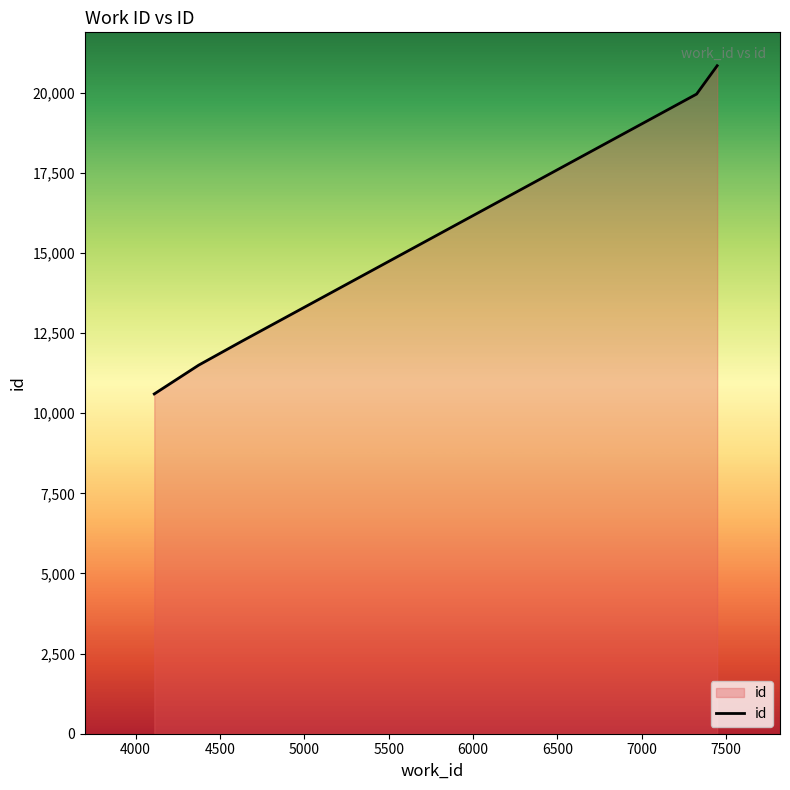

True or false: the data has more than 2 interior local peaks.

False